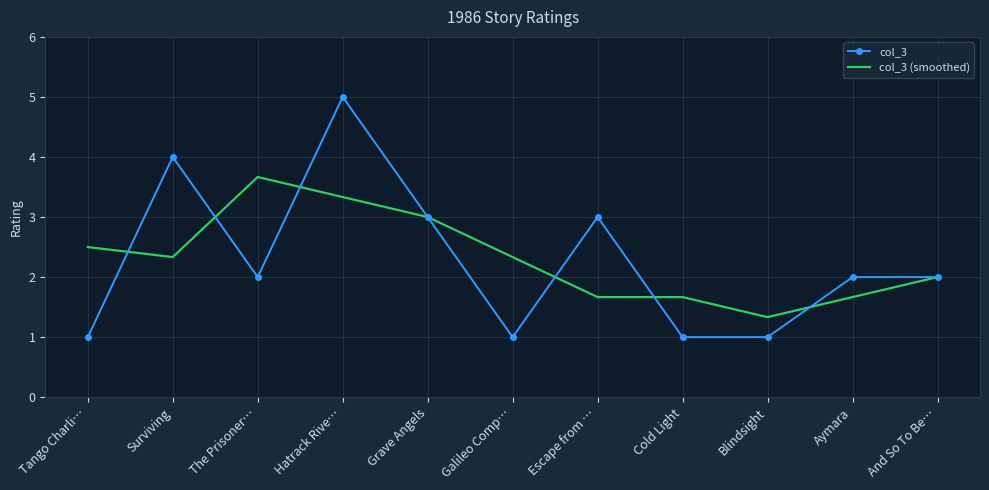

What is the lowest value of the col_3 series?

1.0